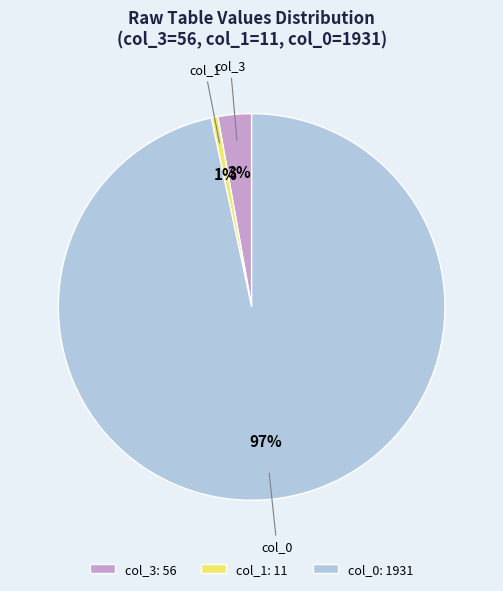

Between col_0: 1931 and col_3: 56, which is larger?

col_0: 1931